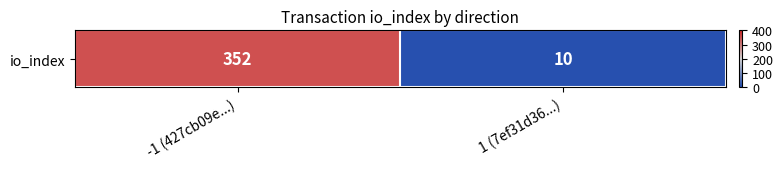

The value at 1 (7ef31d36...) is 10. True or false?

True